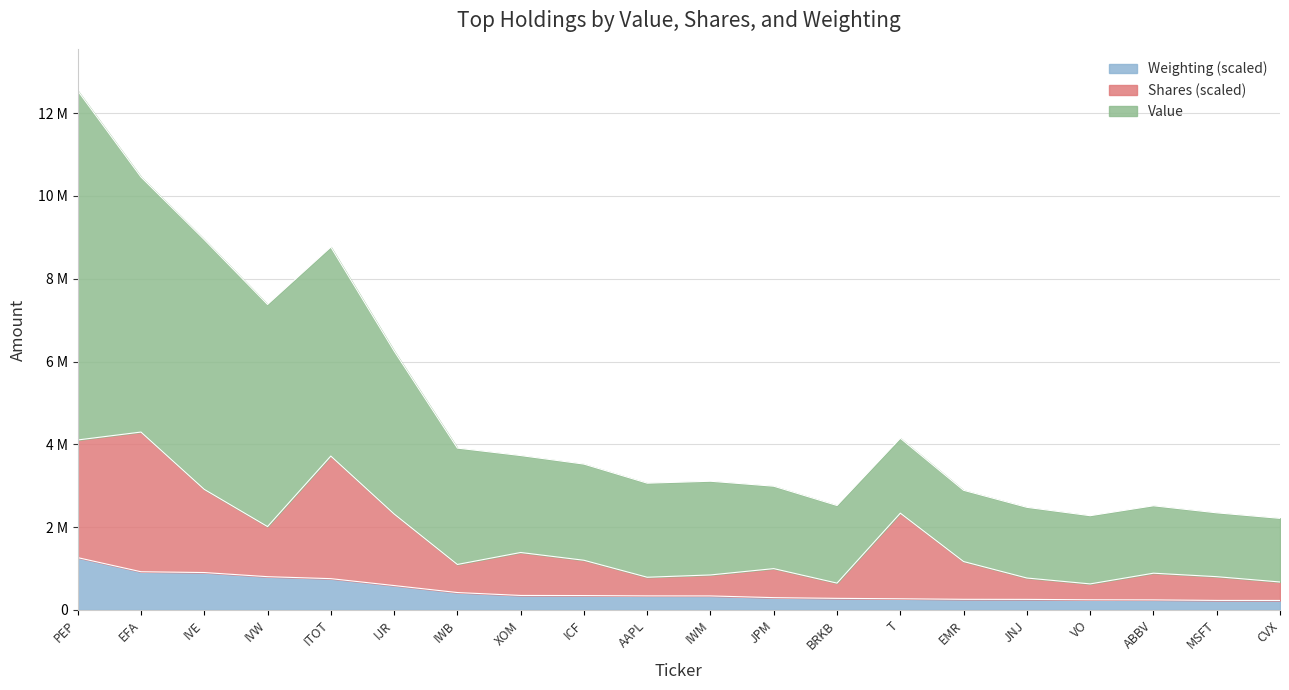

Is it true that Weighting equals 2516662.1 at ABBV?

True